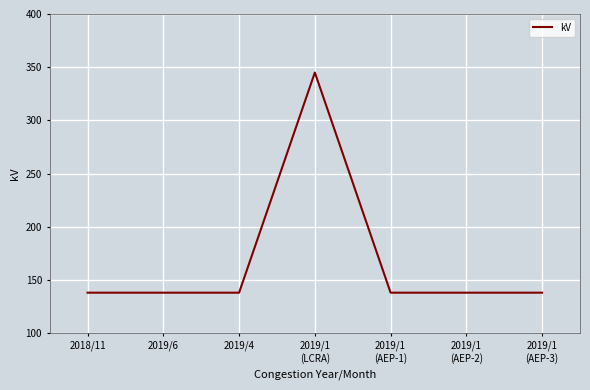

What is the greatest value displayed?

345